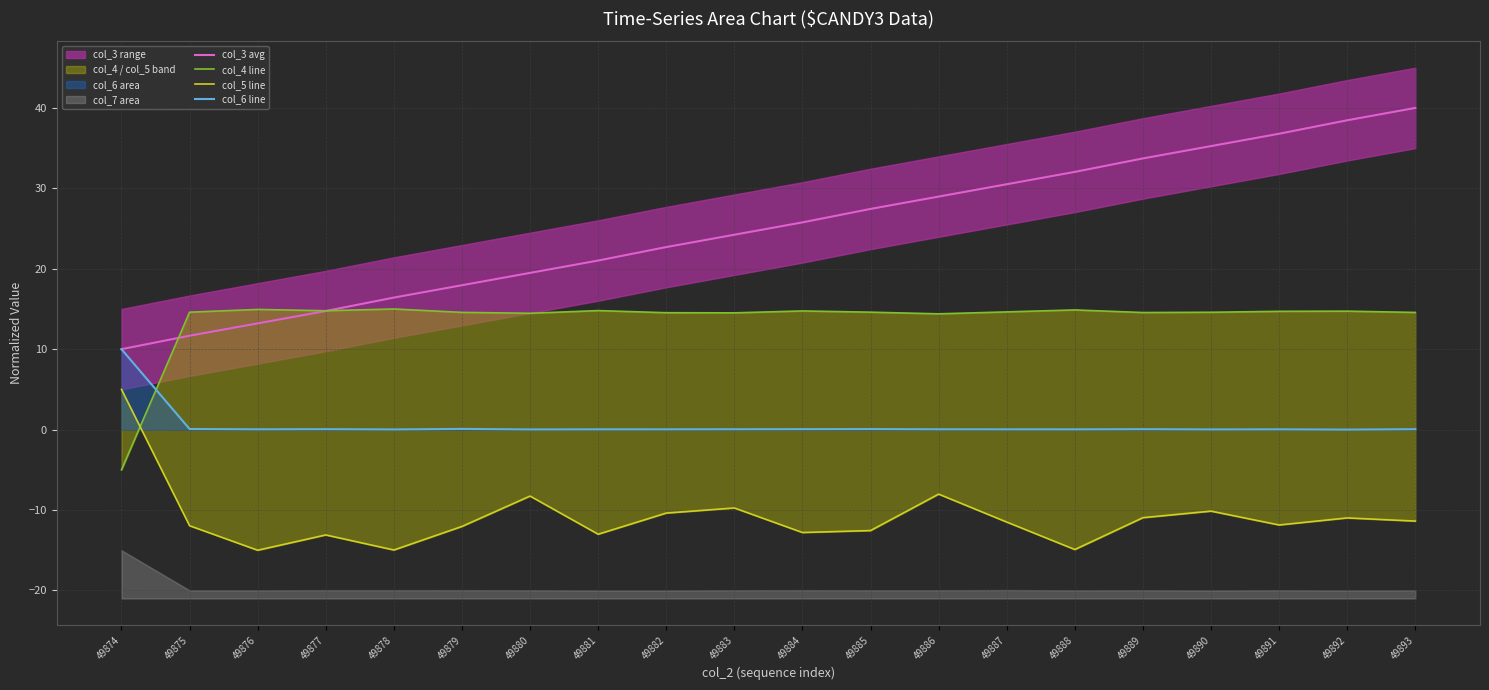

Which category has the lowest value in the col_3 avg series?

49874